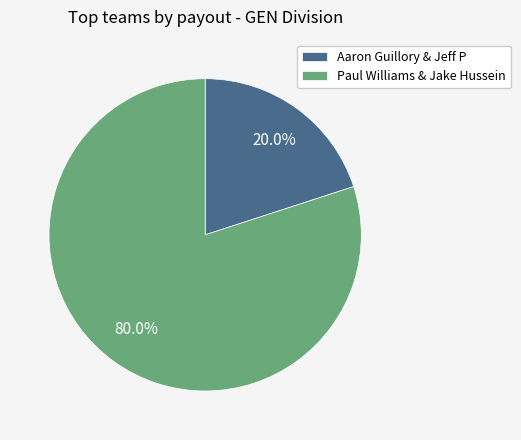

How many segments does this pie chart have?

2